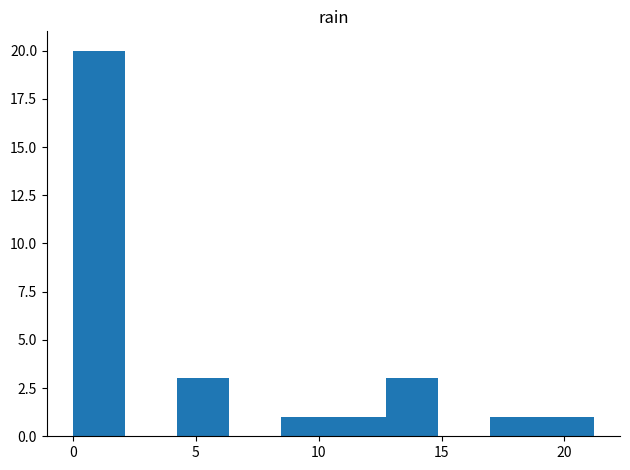

Reading left to right, transcribe this chart: for each bar, give the range it covers on the x-axis and its height. Neither the bar edges nor the heights are printed on the chart, so give them approximately, as read against the axes.

0.0 to 2.0: 20
2.0 to 4.0: 0
4.0 to 6.5: 3
6.5 to 8.5: 0
8.5 to 10.5: 1
10.5 to 12.5: 1
12.5 to 15.0: 3
15.0 to 17.0: 0
17.0 to 19.0: 1
19.0 to 21.0: 1